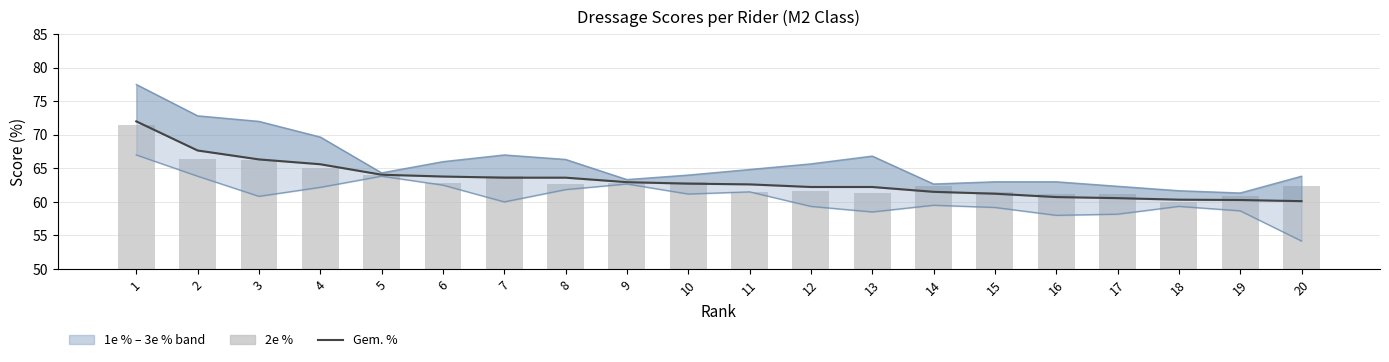

At how many categories does at least one series exceed 54?

20